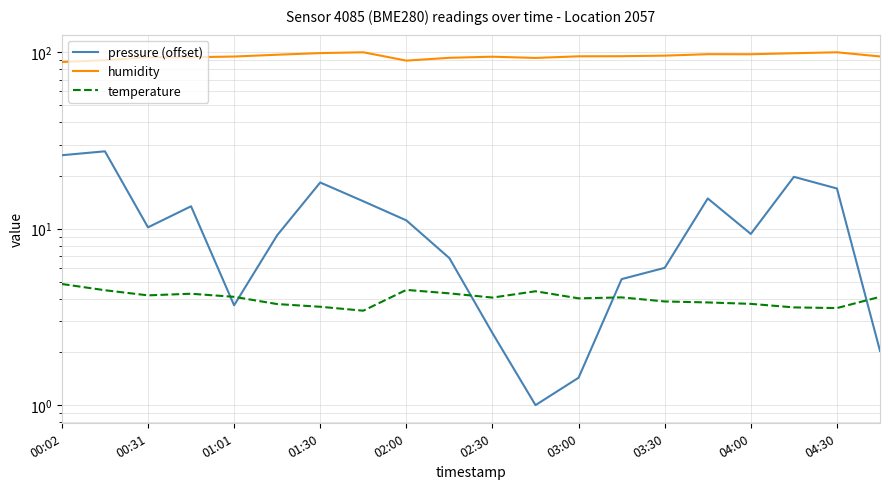

Which category has the lowest value across all series?

11